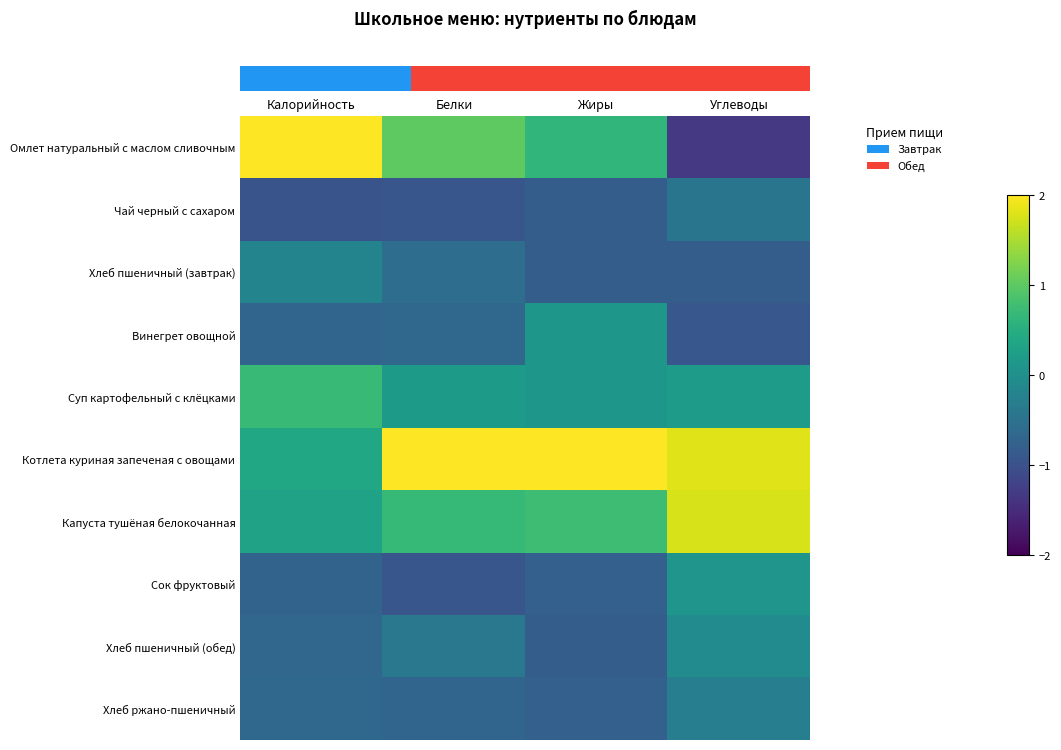

How many categories are shown in the chart?

4